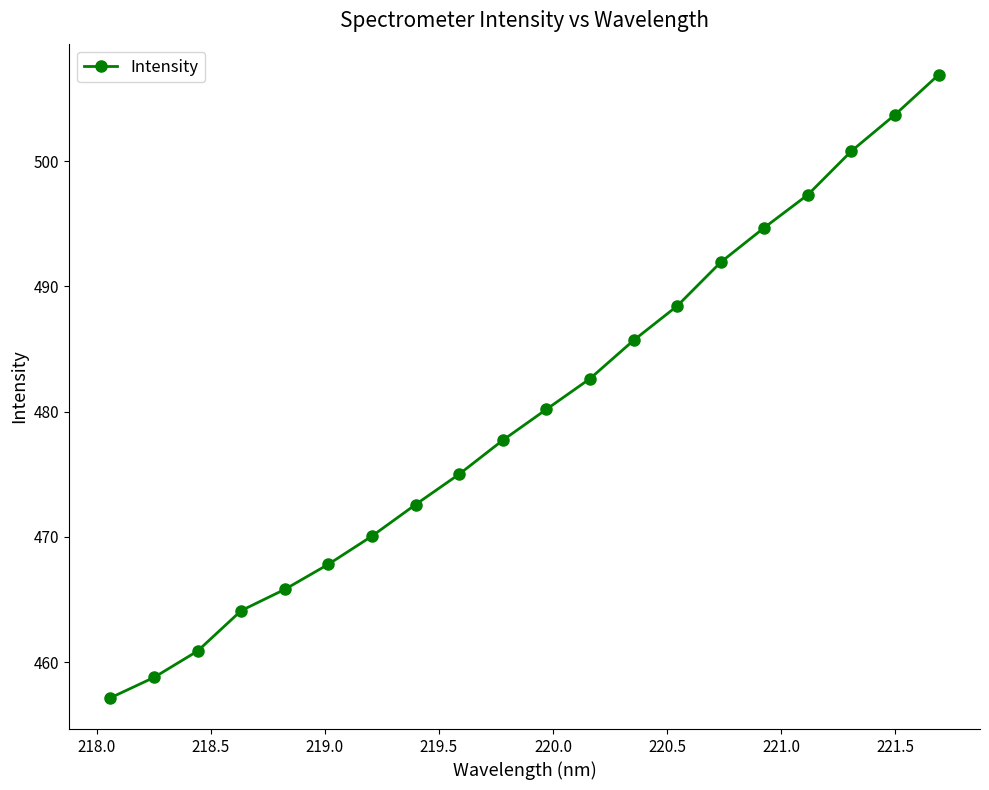

How many data points does each series have?

20